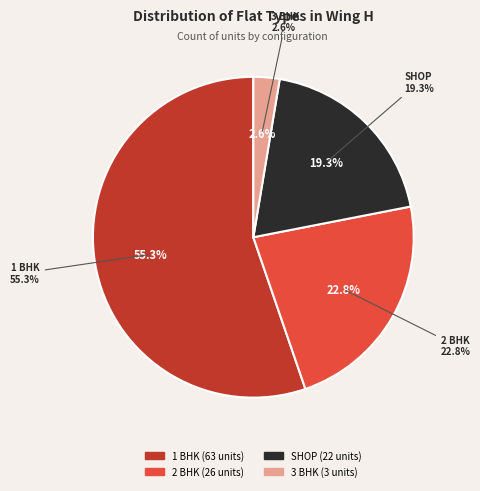

Is there any slice that represents more than half of the pie?

Yes